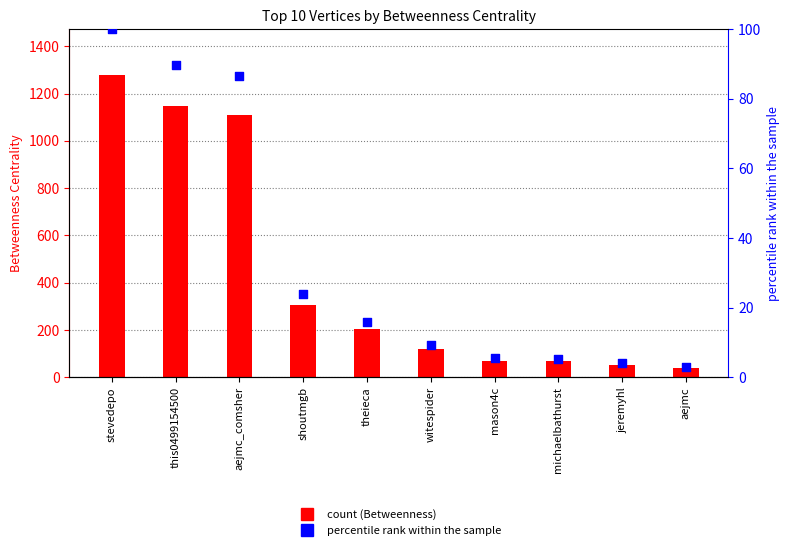

Is the value of percentile rank at aejmc greater than the value of Betweenness Centrality at shoutmgb?

No